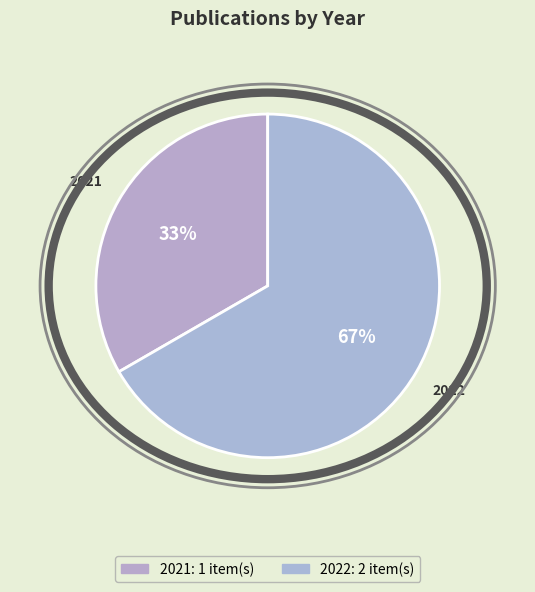

Is it true that 2021 is 24% of the pie?

False